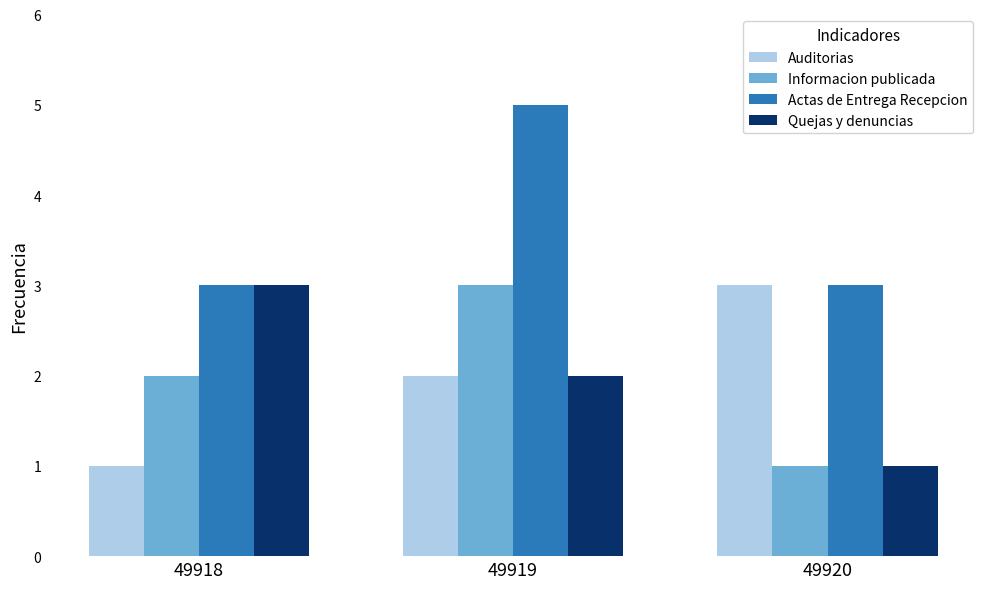

At which category is the sum across all series the highest?

49919